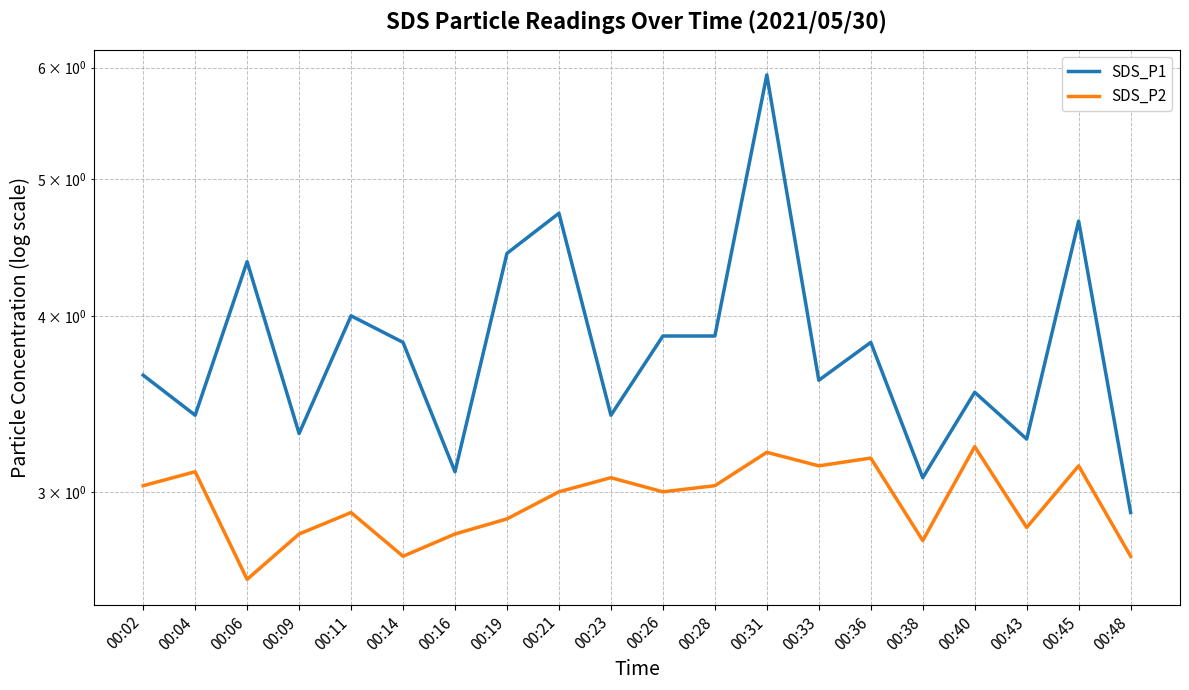

Rank the series by their average value, from highest to lowest.

SDS_P1, SDS_P2